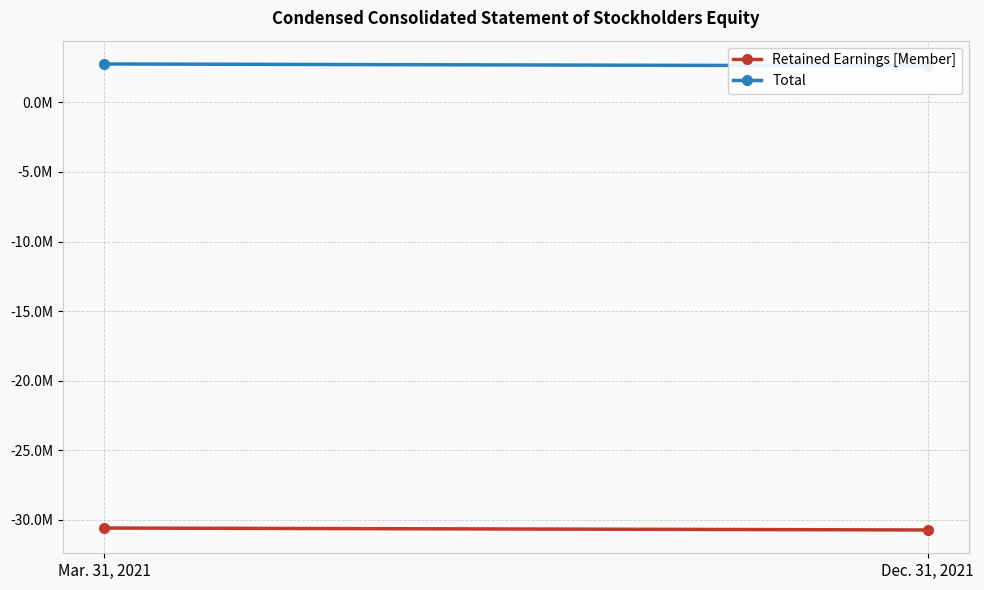

How many values in the Total series are below 2758226?

1